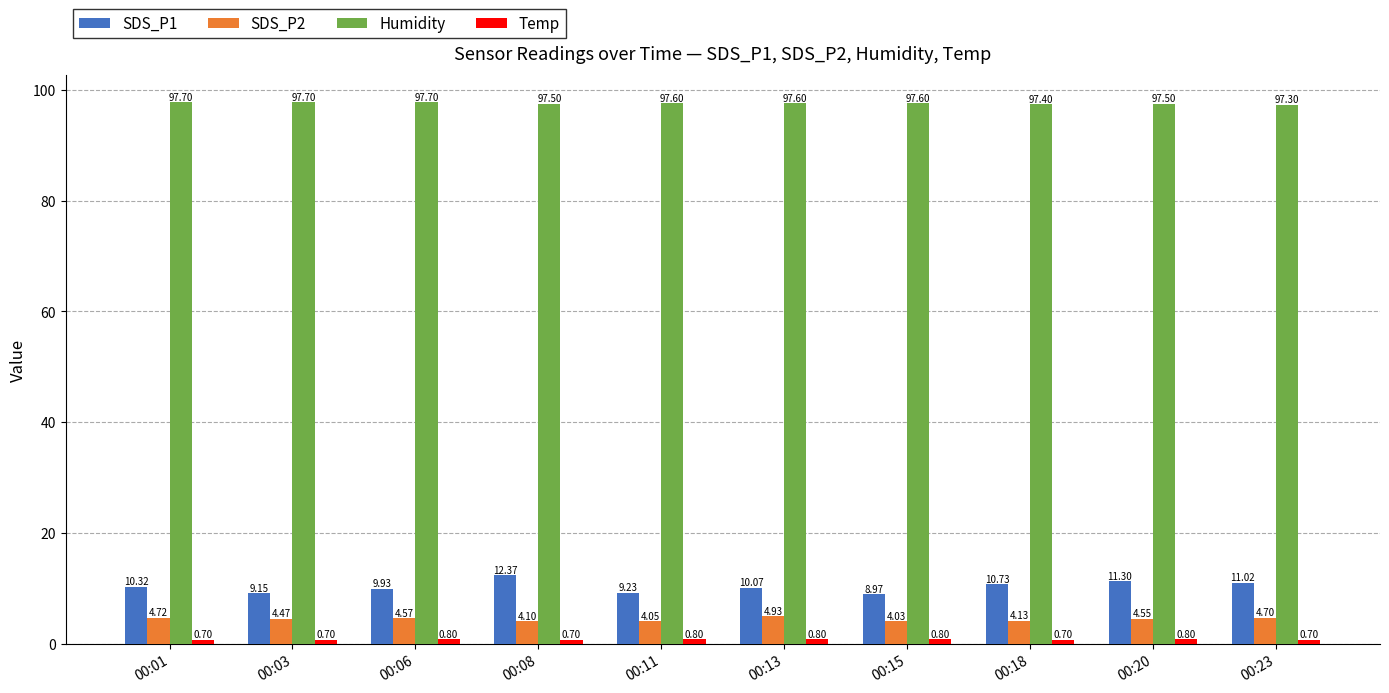

List the labels in order of SDS_P1 value, smallest first.

00:15, 00:03, 00:11, 00:06, 00:13, 00:01, 00:18, 00:23, 00:20, 00:08